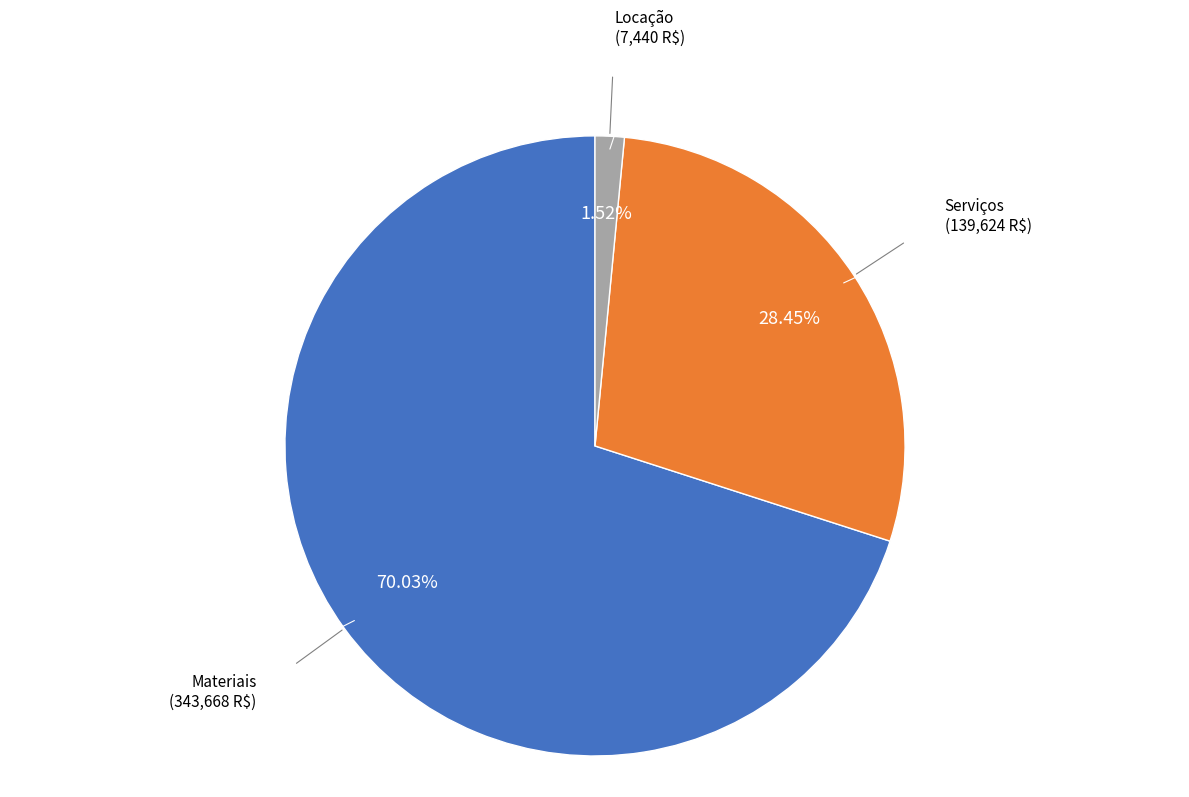

Does any single category account for the majority?

Yes